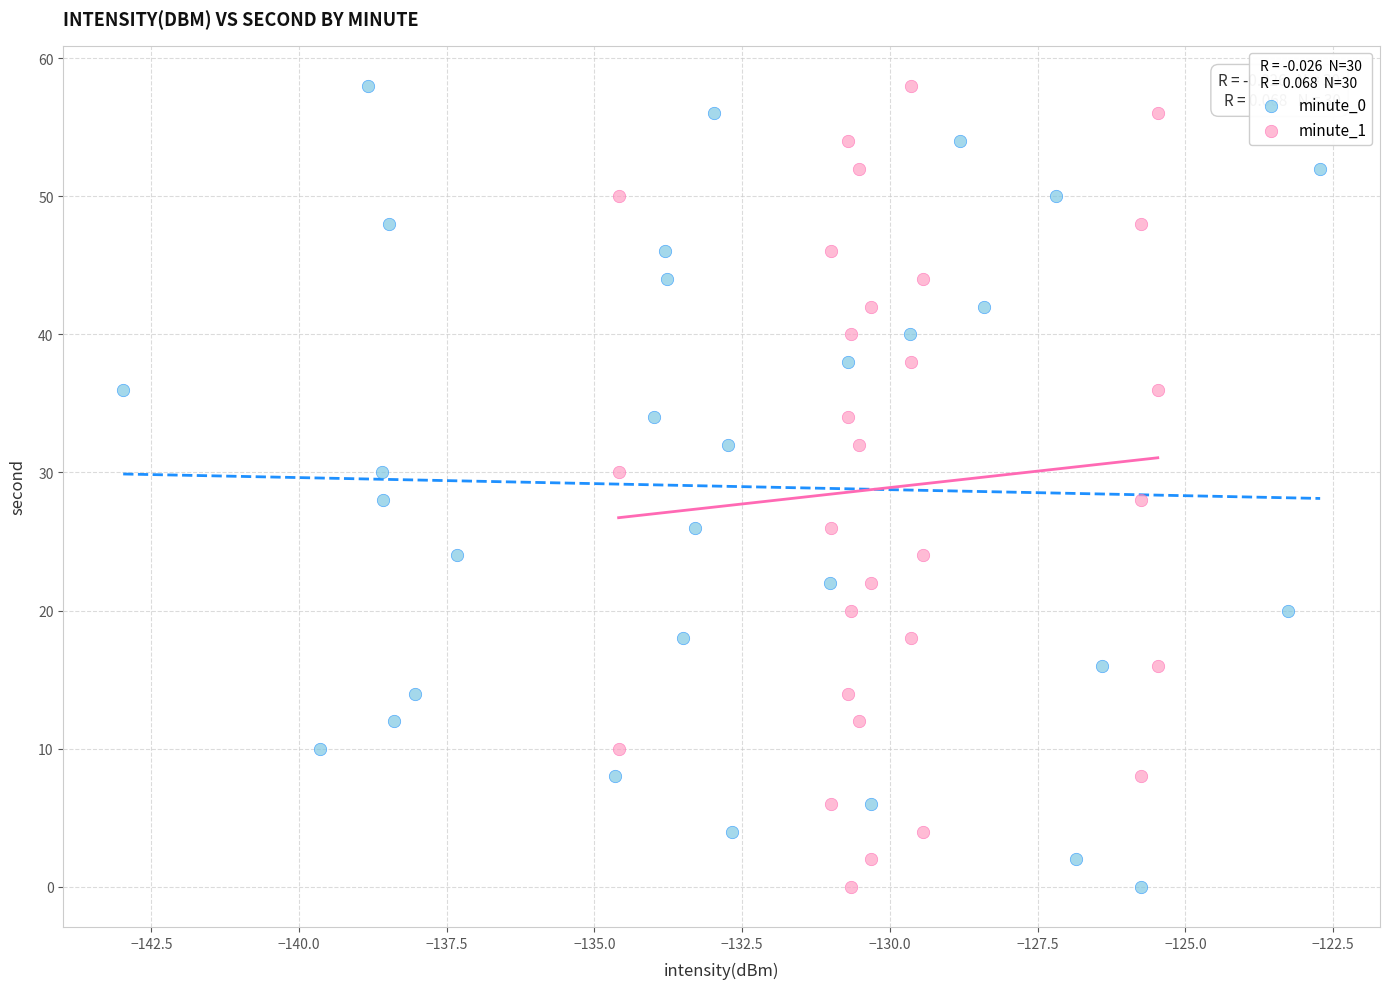

What are all the series names shown in the legend?

minute_0, minute_1